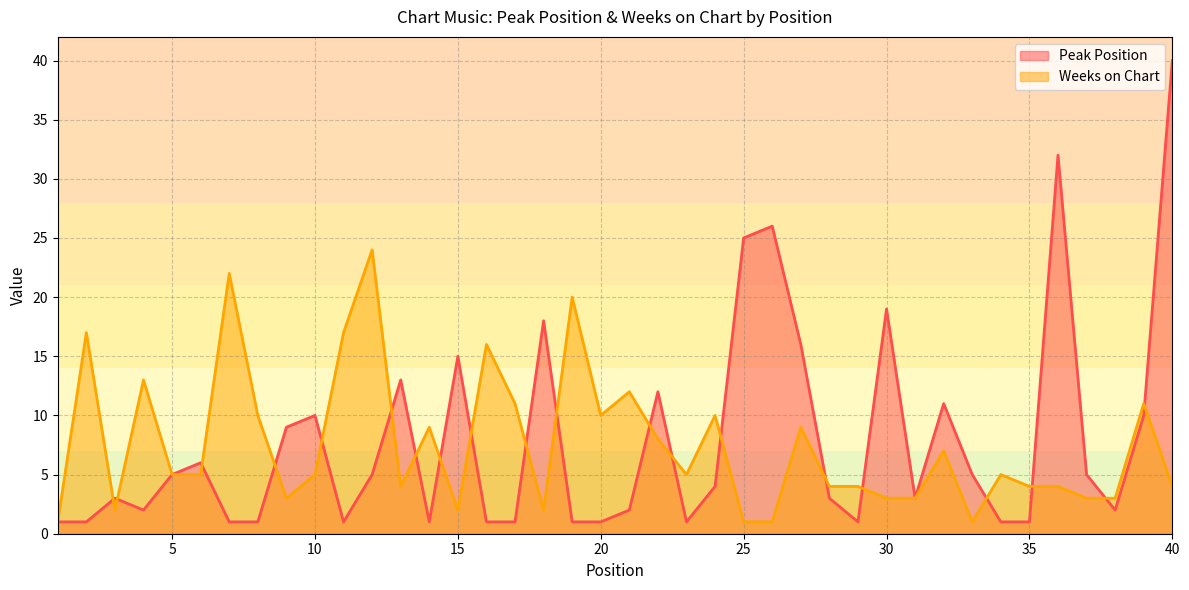

What is the maximum value shown in the chart?

40